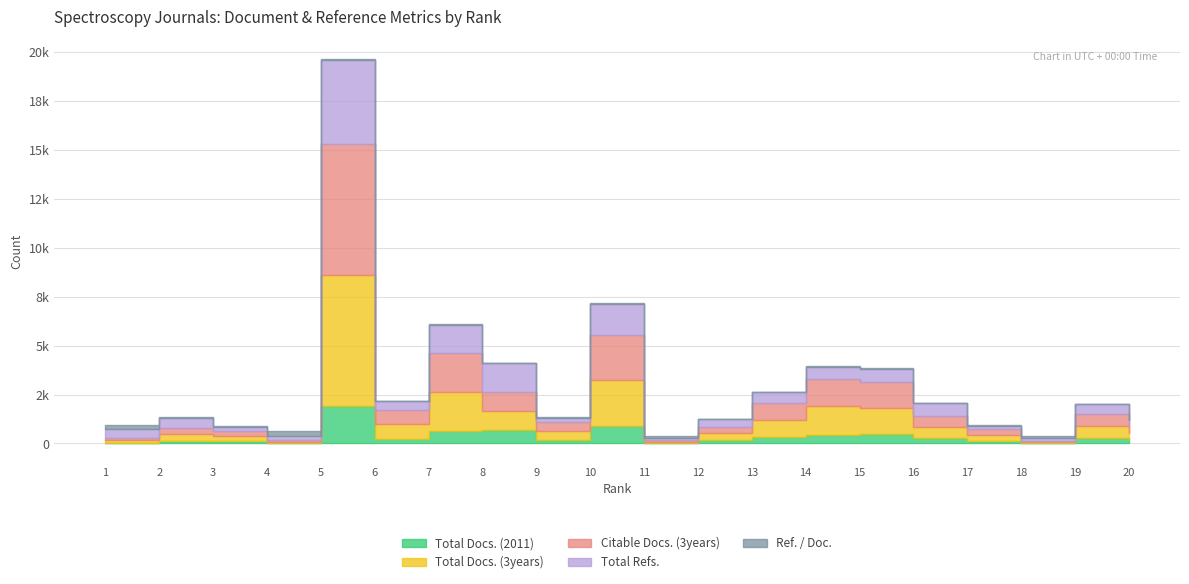

How many lines are shown in the chart?

5